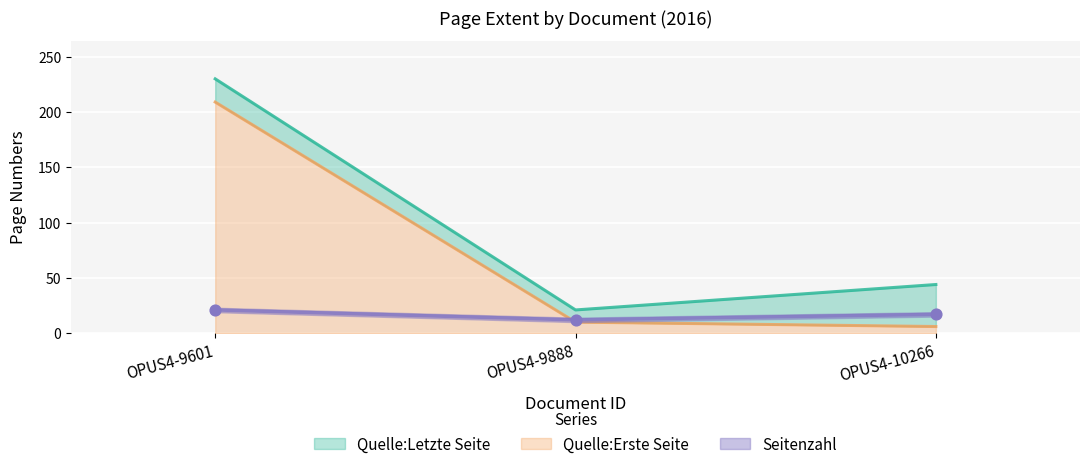

At which category is the sum across all series the highest?

OPUS4-9601